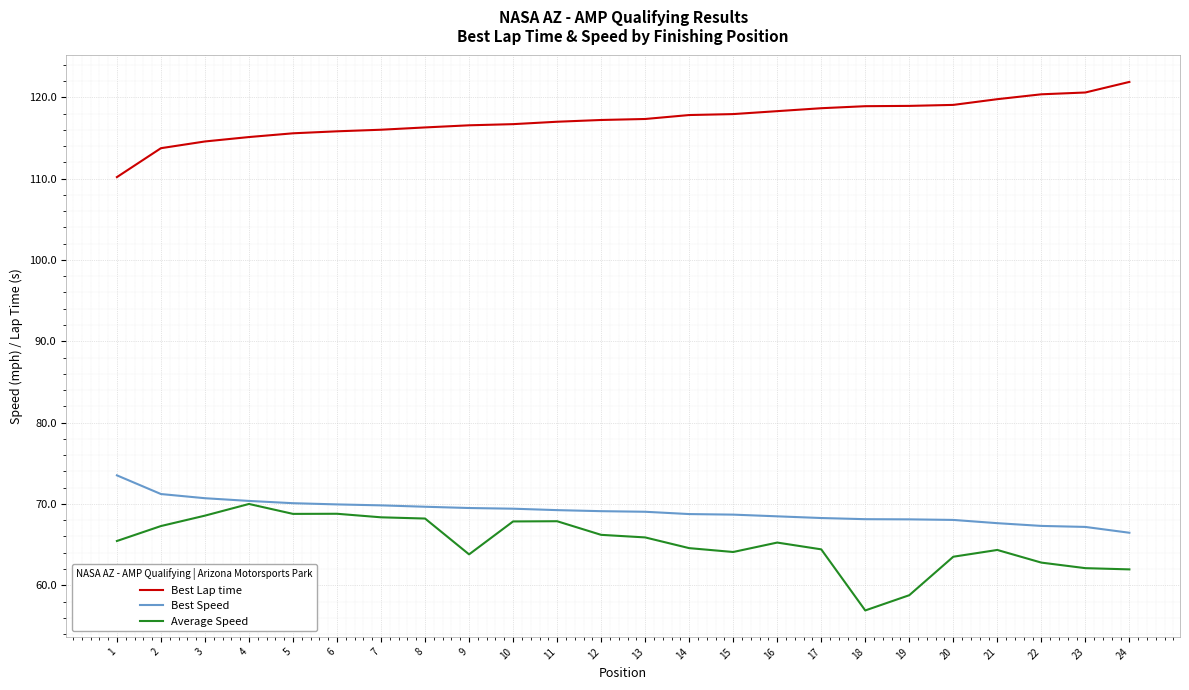

Rank the series by their maximum value, from lowest to highest.

Average Speed, Best Speed, Best Lap time